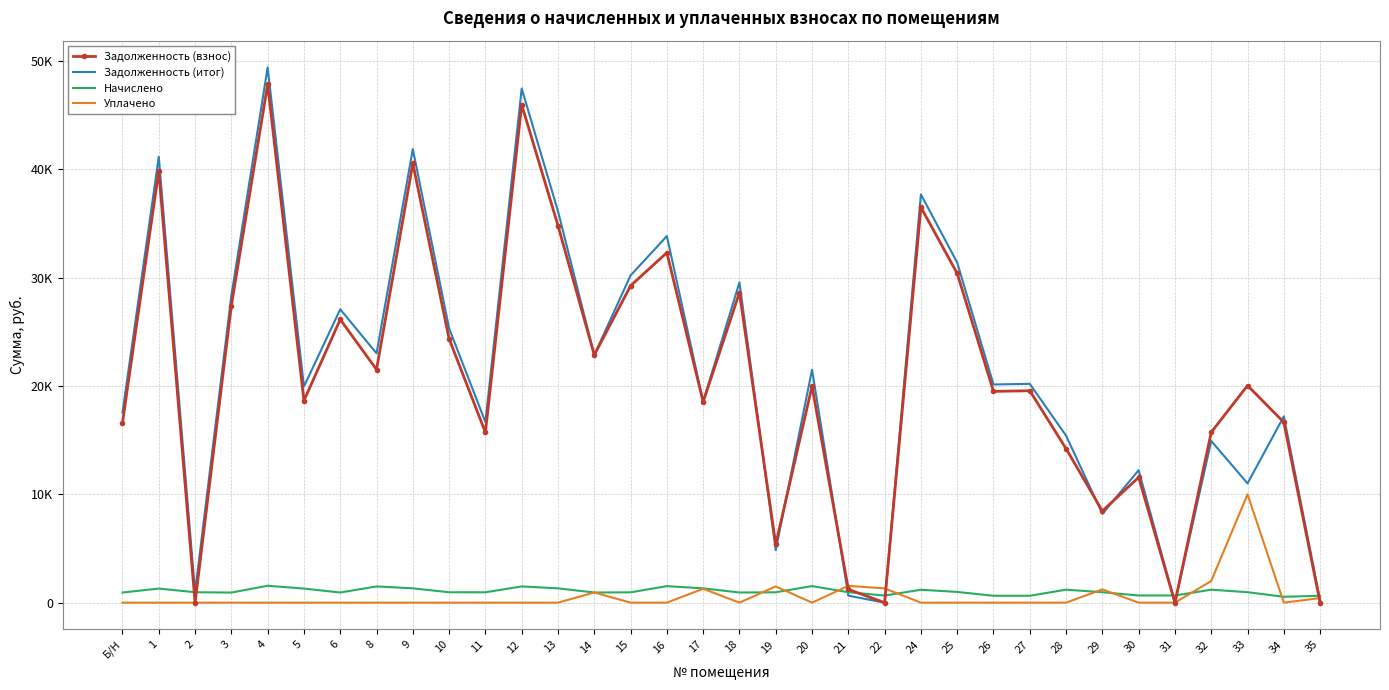

At which label does Задолженность (итог) reach its minimum?

22